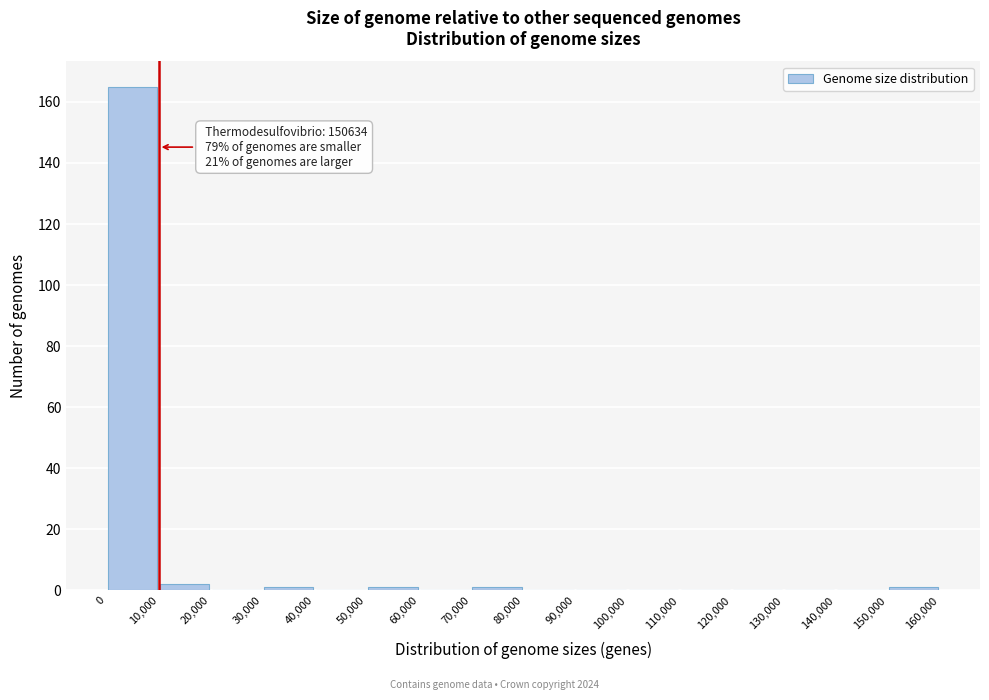

Which range on the x-axis has the tallest bar?

0 to 10,000